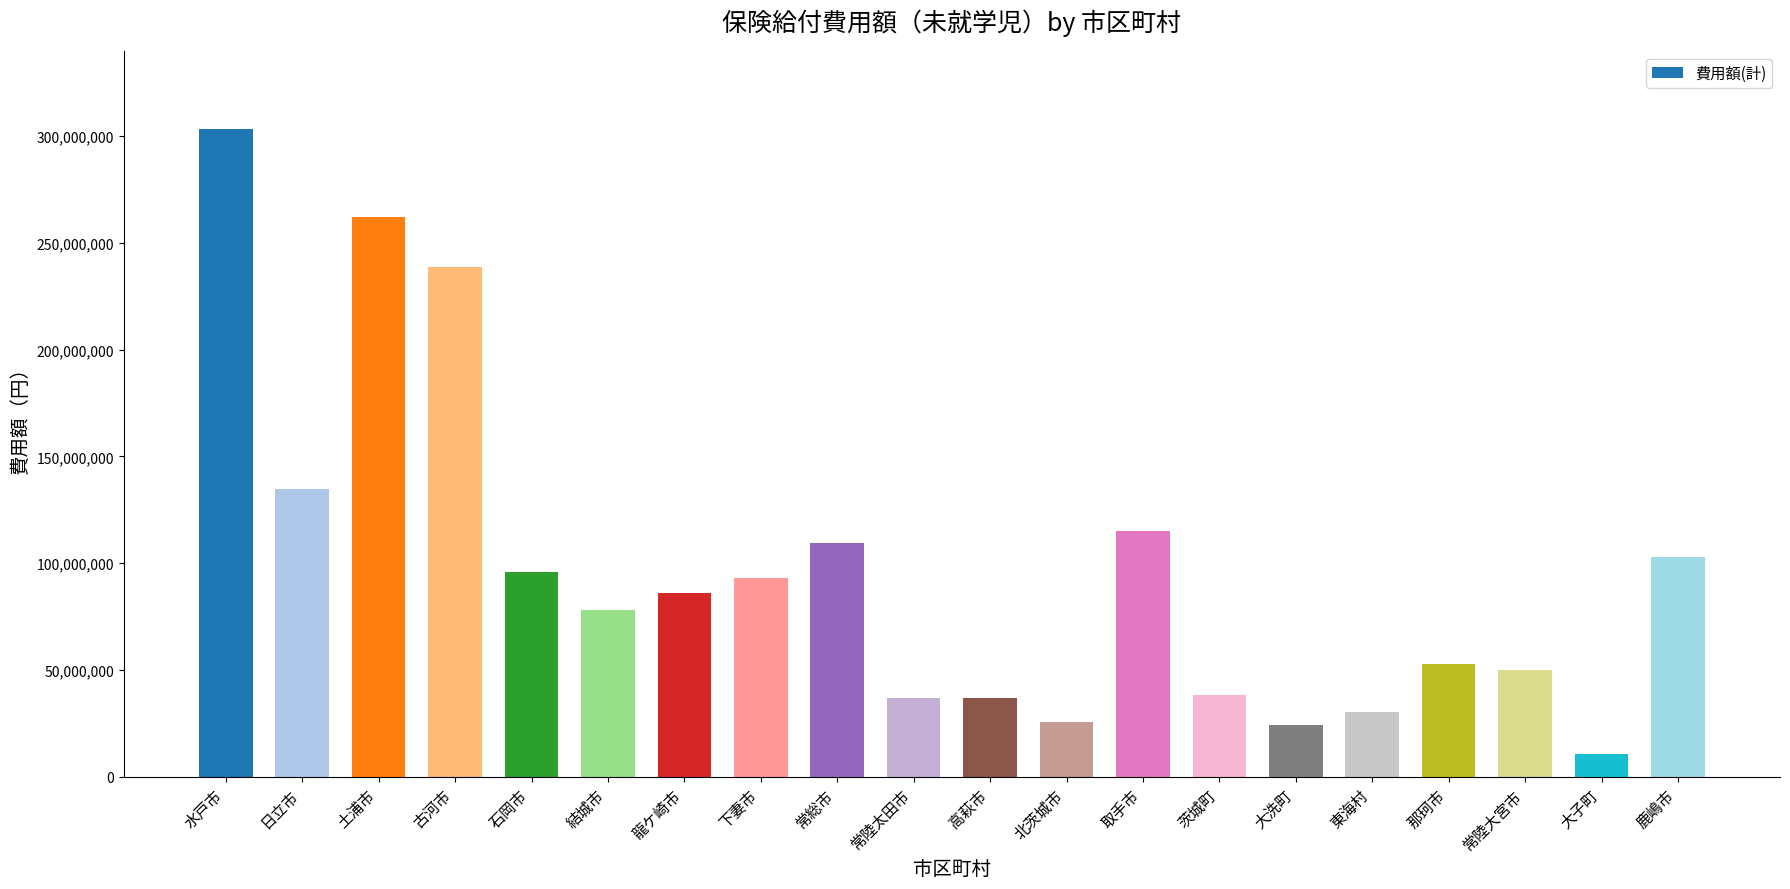

How many bars are there in total?

20